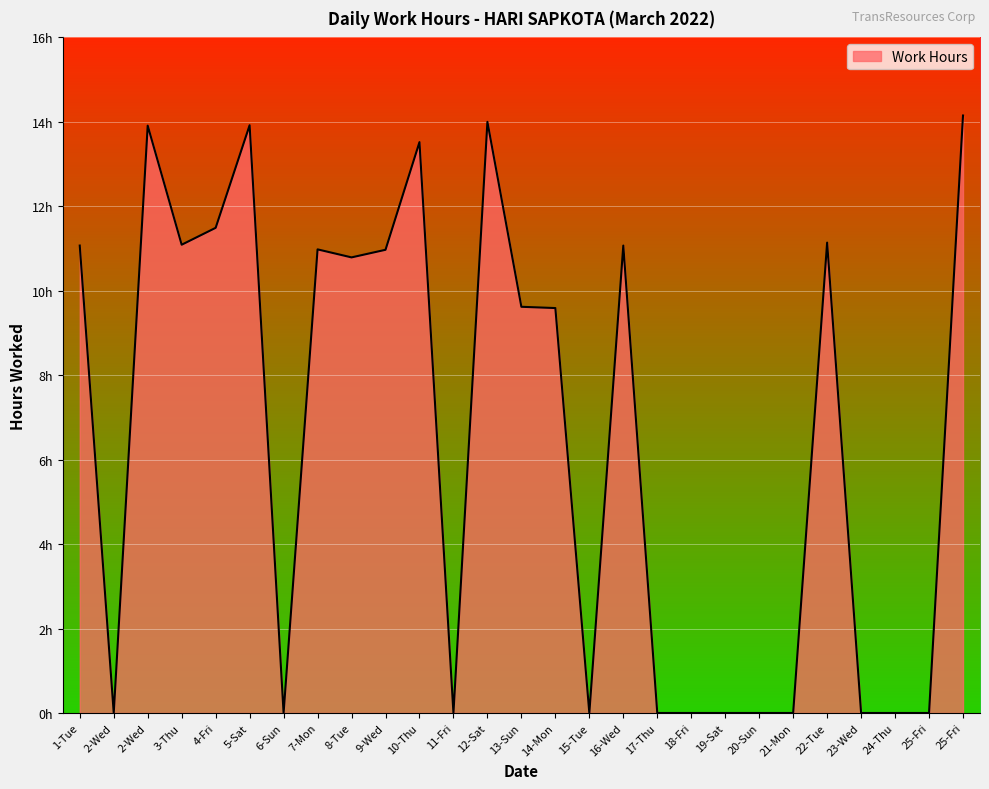

Rank the categories by value from lowest to highest.

2-Wed, 6-Sun, 11-Fri, 15-Tue, 17-Thu, 18-Fri, 19-Sat, 20-Sun, 21-Mon, 23-Wed, 24-Thu, 25-Fri, 14-Mon, 13-Sun, 8-Tue, 9-Wed, 7-Mon, 1-Tue, 16-Wed, 3-Thu, 22-Tue, 4-Fri, 10-Thu, 2-Wed, 5-Sat, 12-Sat, 25-Fri